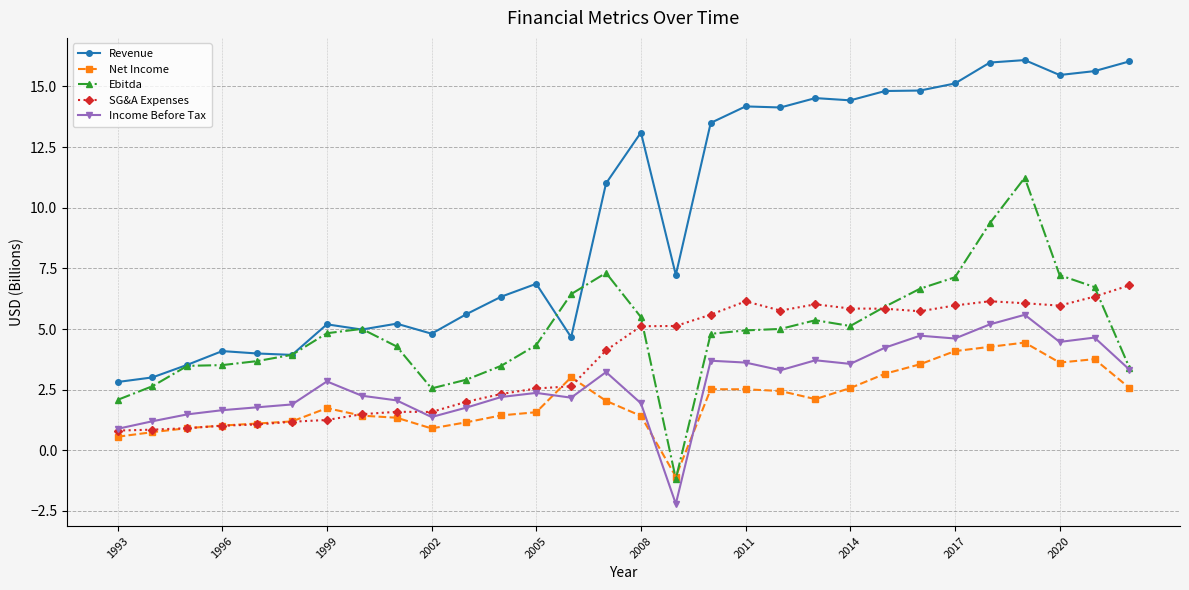

At how many categories does at least one series exceed 12?

14